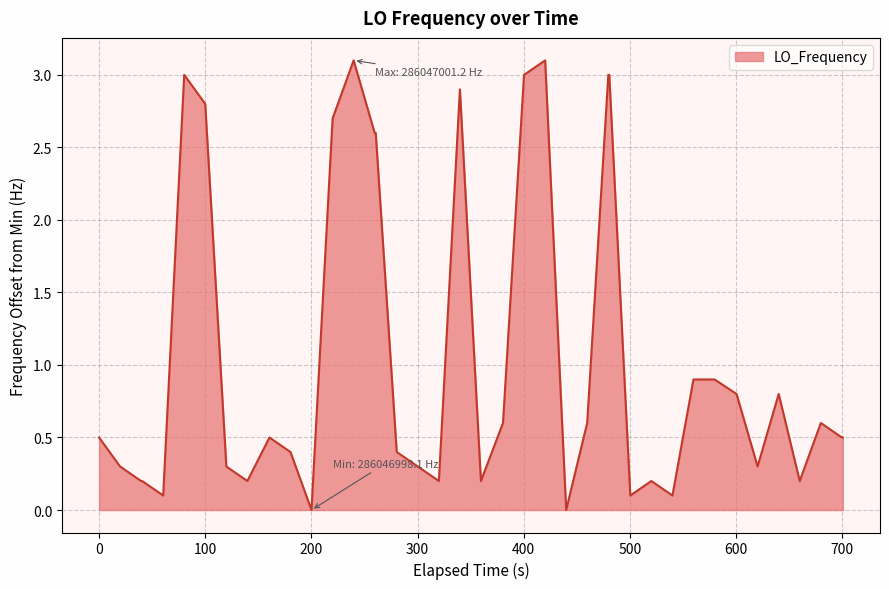

What is the greatest value displayed?

3.1